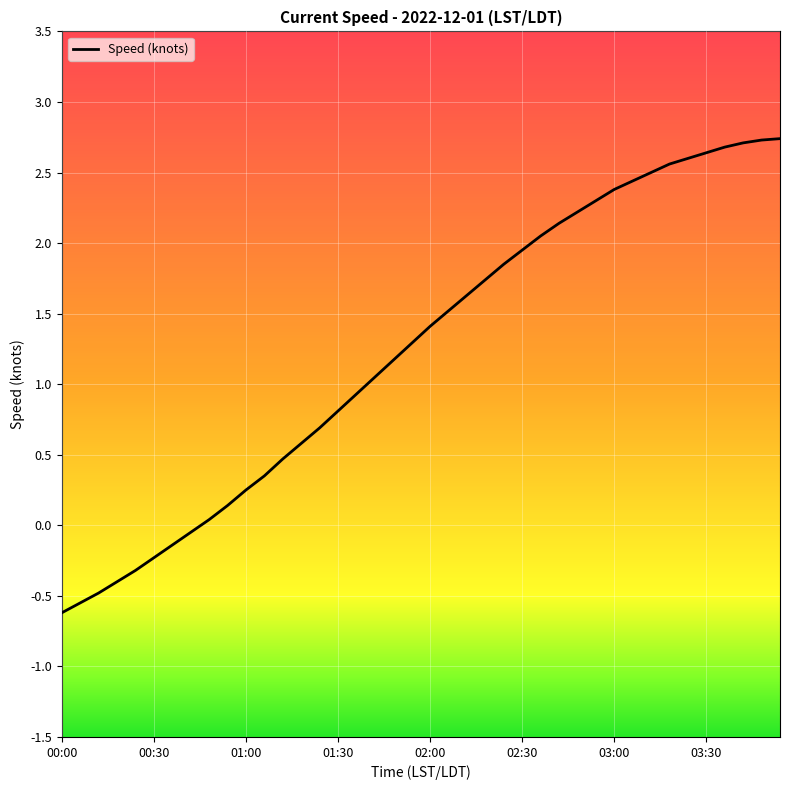

Count the number of data series in this chart.

1